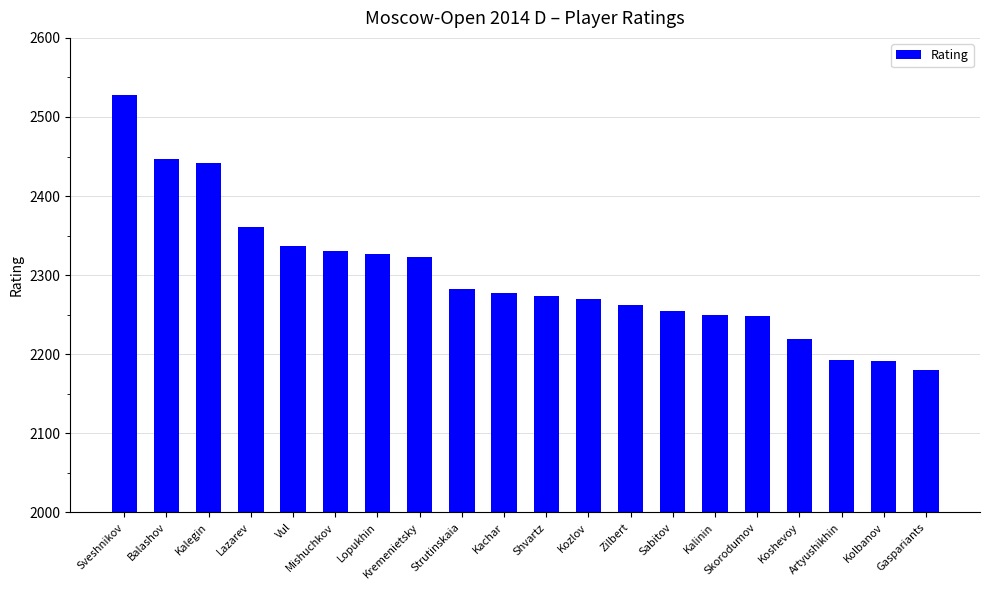

What is the difference between the maximum and minimum values?

348